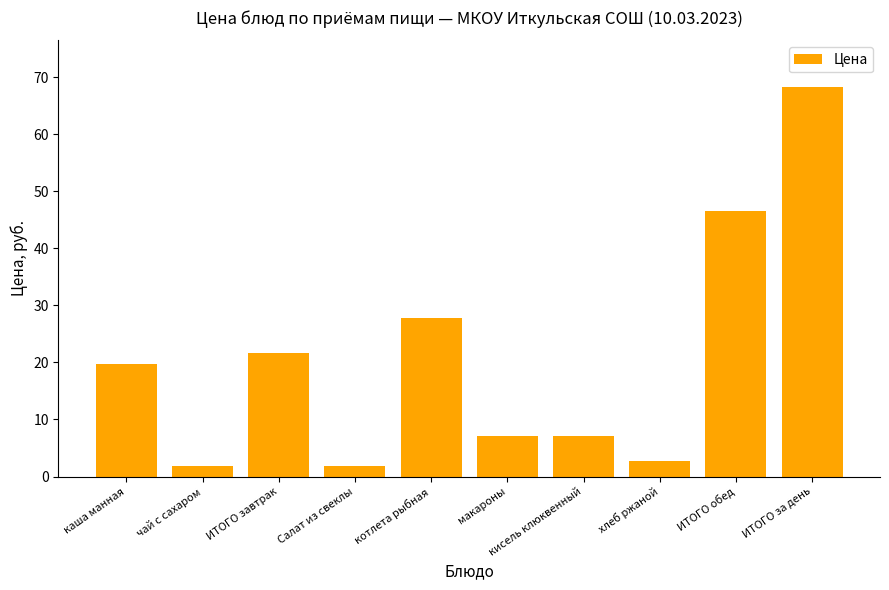

What is the approximate value at ИТОГО обед?

46.6